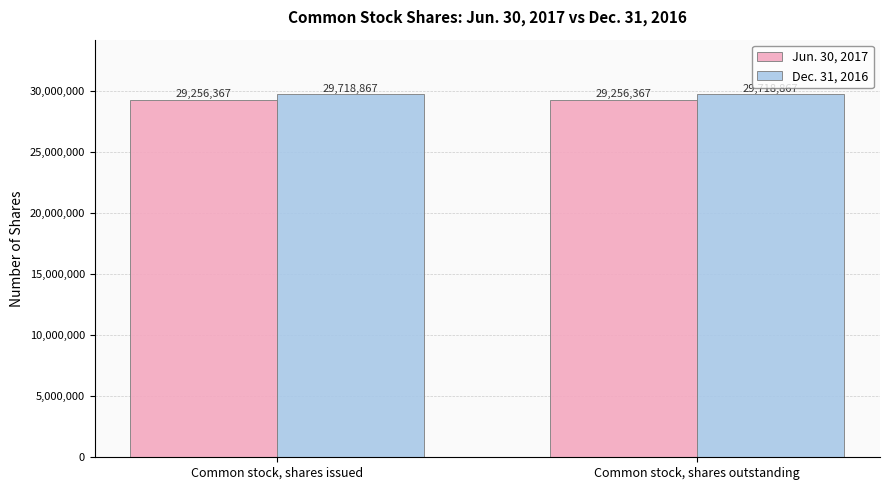

What is the minimum value shown in the chart?

29256367